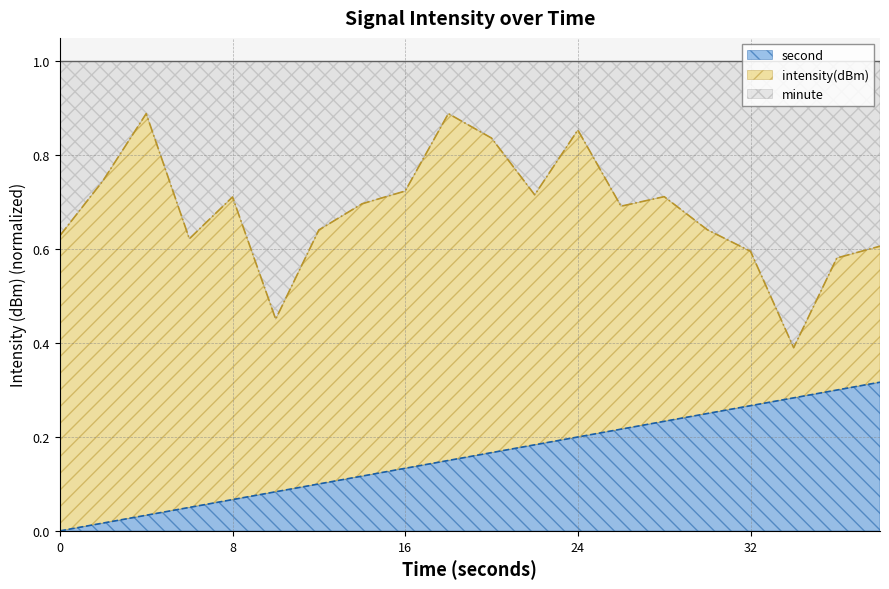

Rank the categories by value from lowest to highest.

34, 10, 36, 32, 38, 6, 0, 12, 30, 26, 14, 8, 28, 22, 16, 2, 20, 24, 4, 18